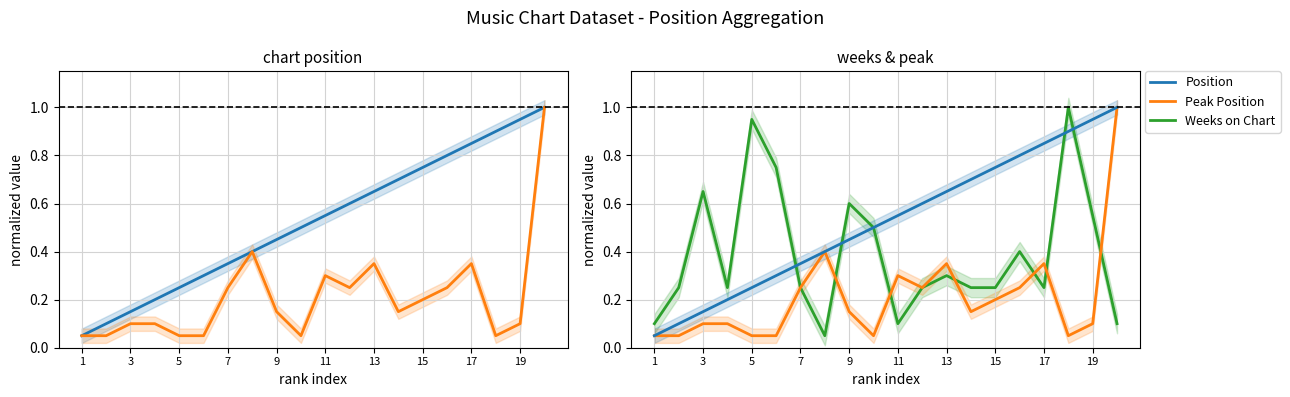

What is the sum of all Position values?

10.5